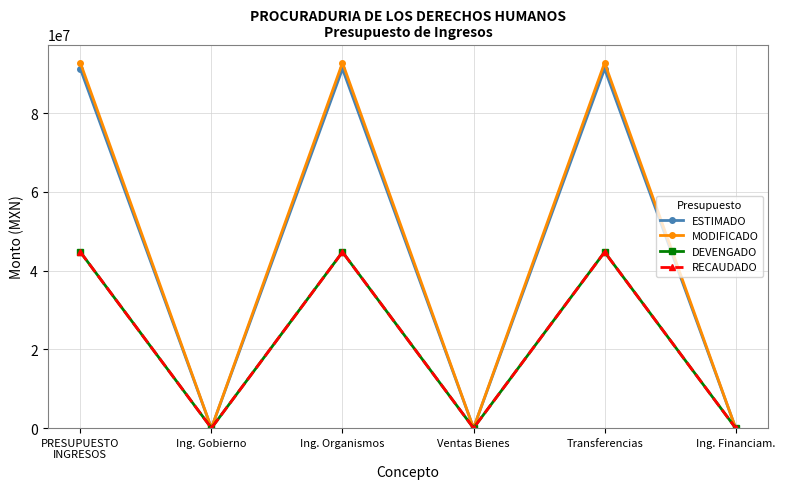

Where is the first local minimum for DEVENGADO?

Ing. Gobierno